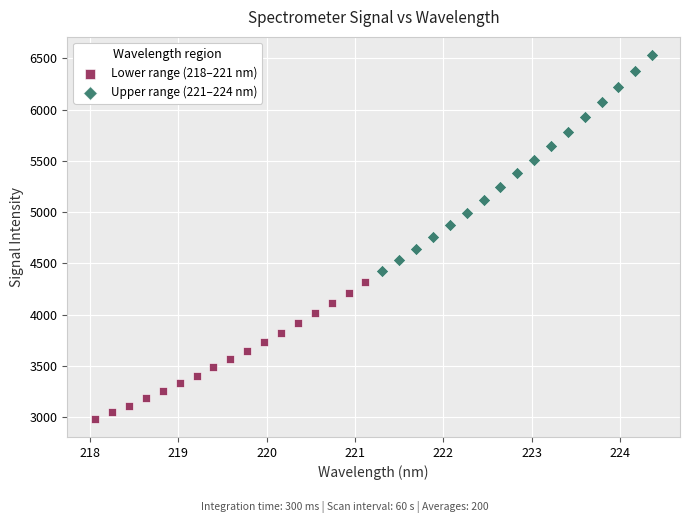

Which series contains the highest Y value?

Upper range (221–224 nm)